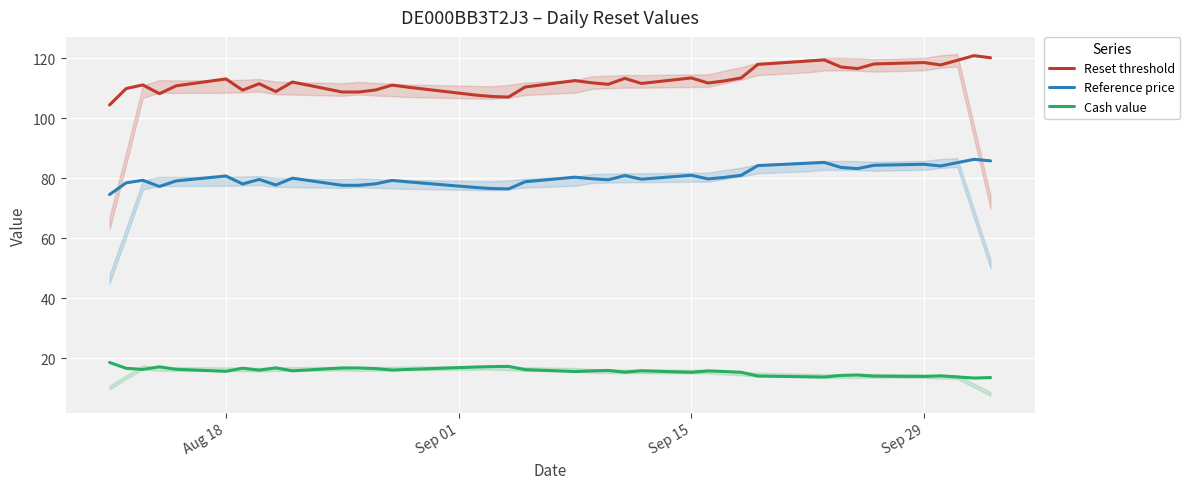

What is the maximum value for Reset threshold?

120.8